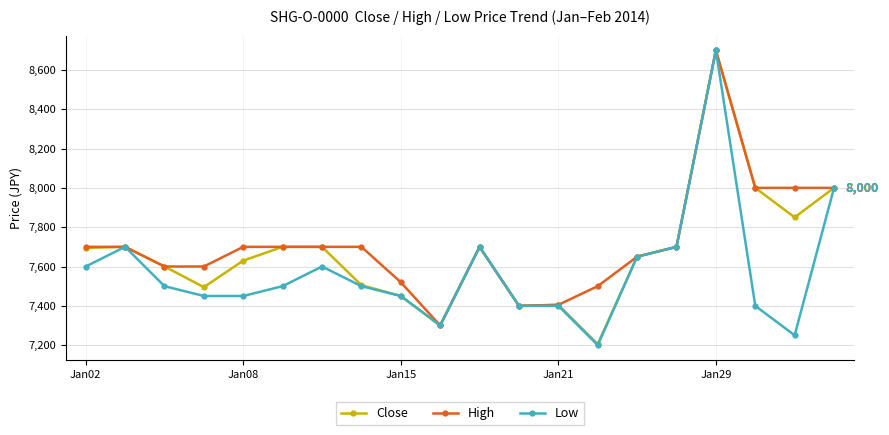

Which series has the widest spread of values?

Low